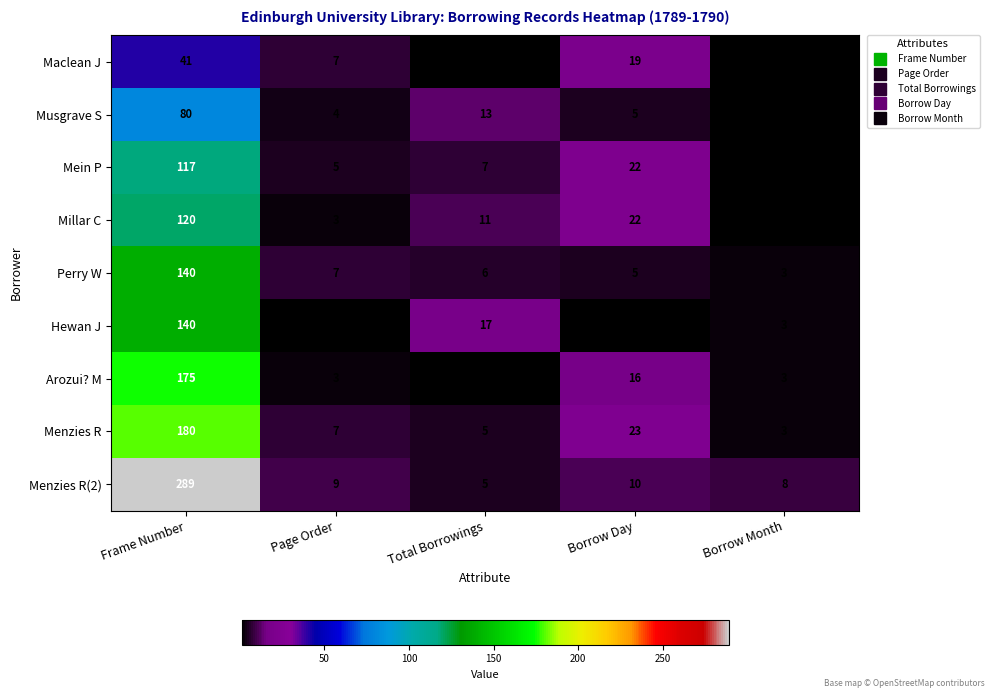

How many distinct data groups are displayed?

9